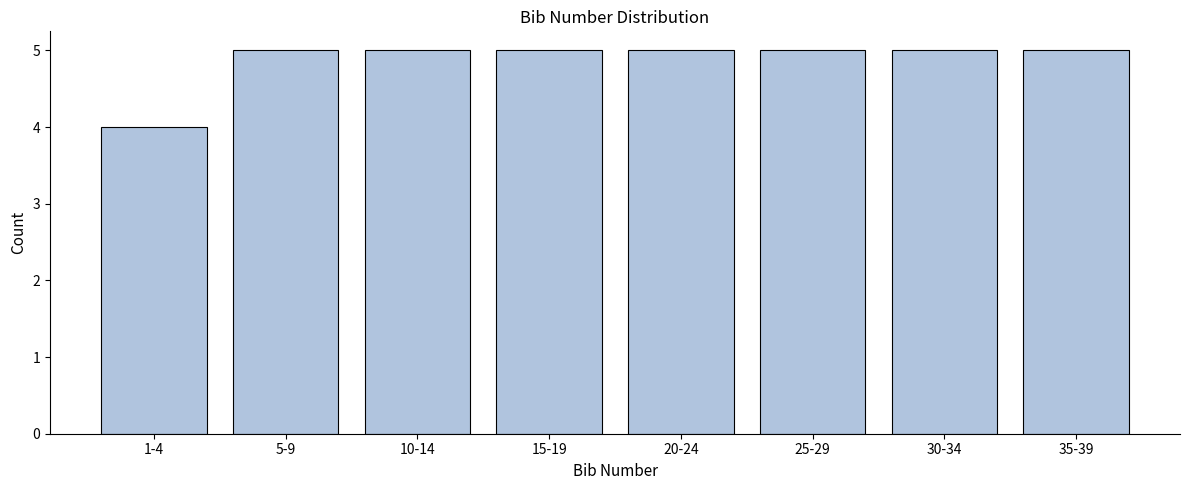

Reading right to left, what are all the values shown in this chart?

35-39=5	30-34=5	25-29=5	20-24=5	15-19=5	10-14=5	5-9=5	1-4=4